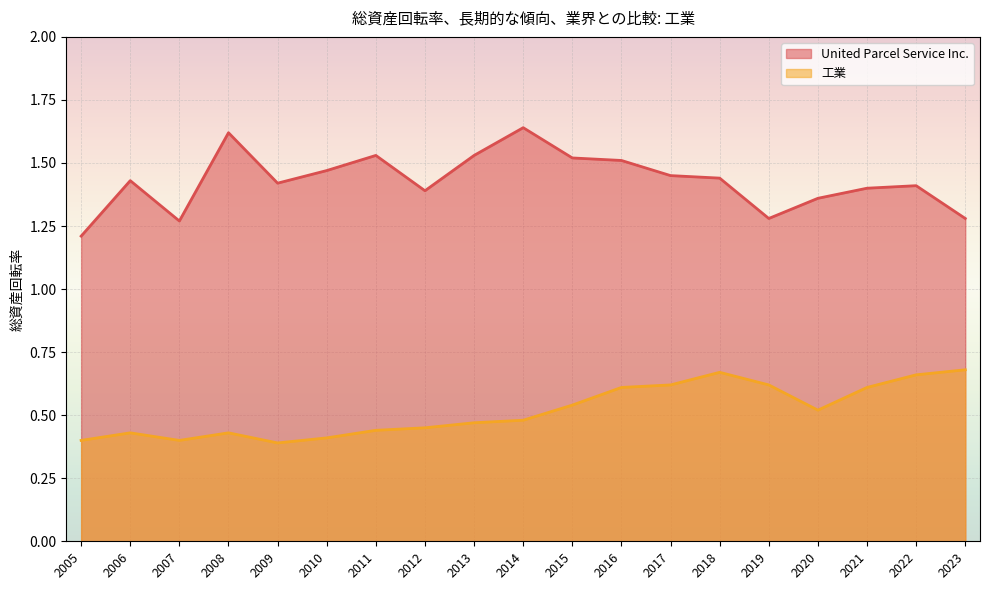

How many data points does each series have?

19